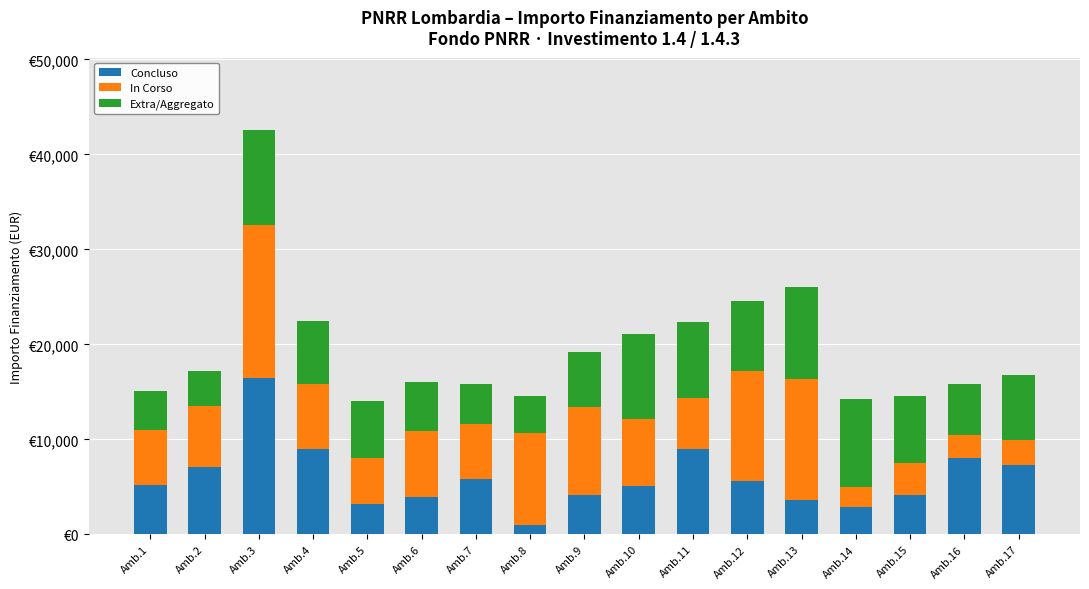

Does the chart contain any negative values?

No